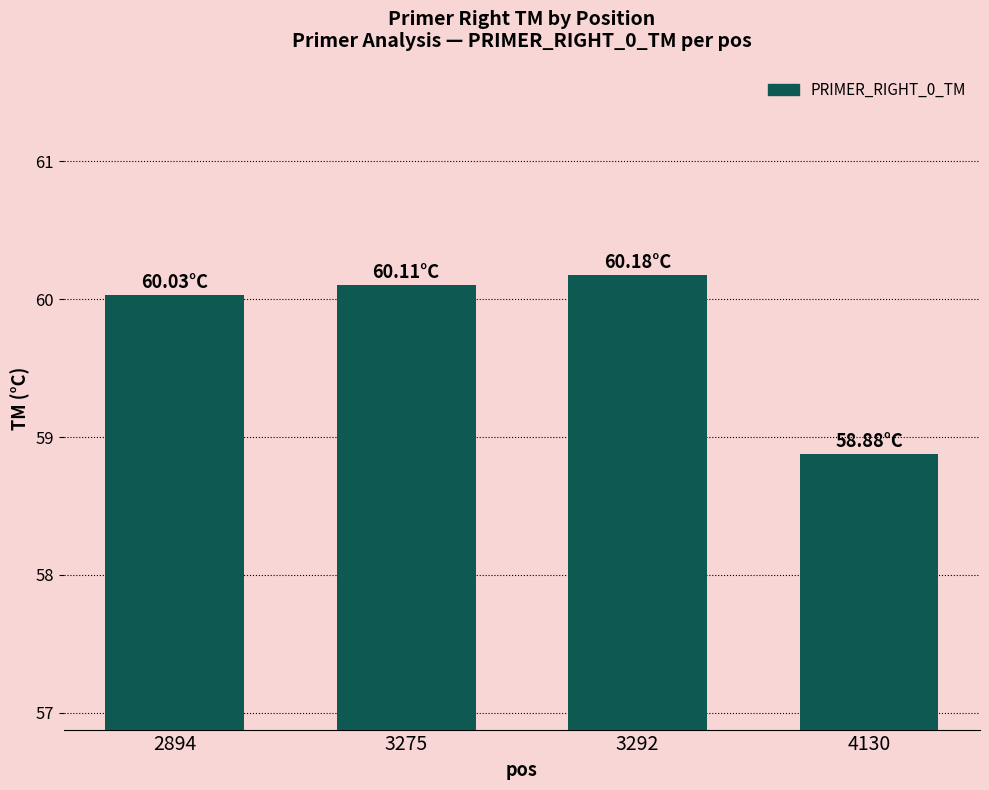

At which category does the chart reach its minimum across all series?

4130